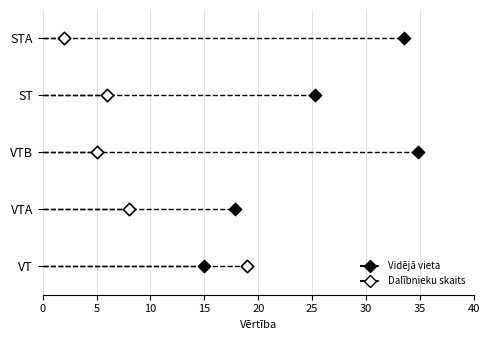

What are all the series names shown in the legend?

Vidējā vieta, Dalībnieku skaits